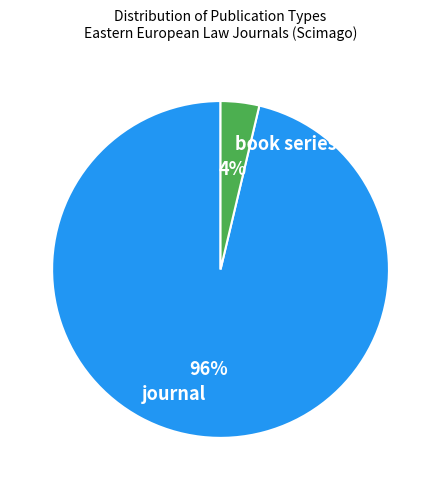

Combined, do journal and book series account for over 50%?

Yes